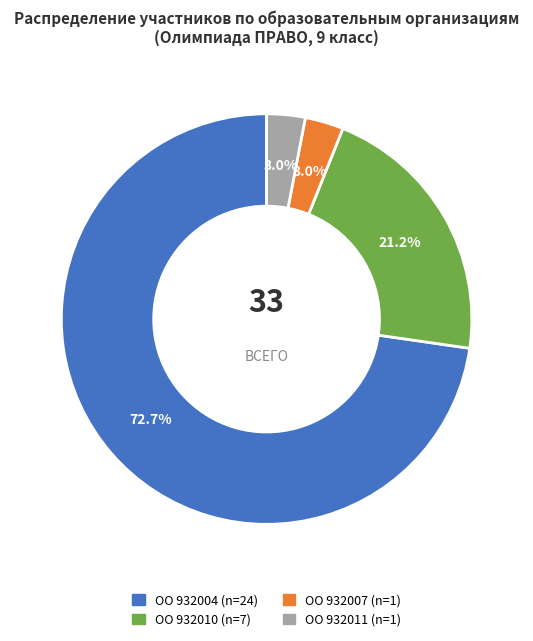

Is there a majority slice in this chart?

Yes